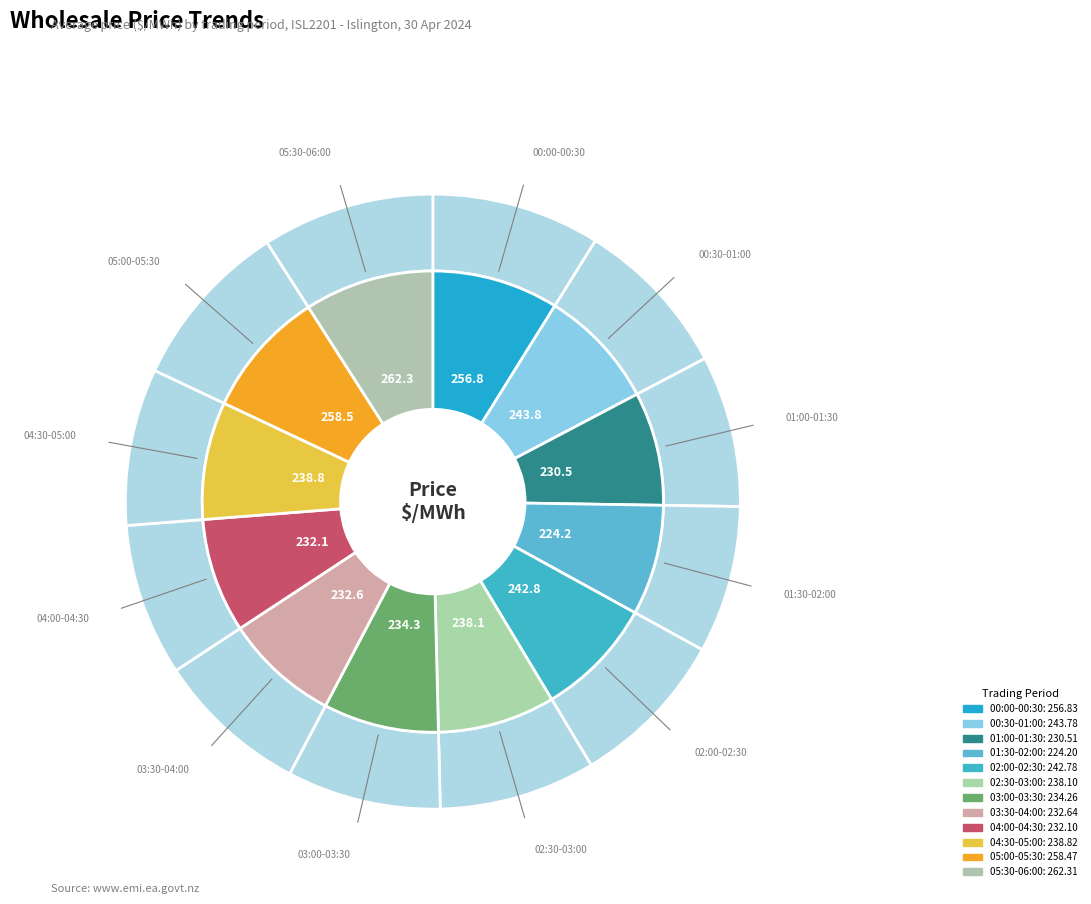

Does 00:00-00:30 account for over 50% of the chart?

No